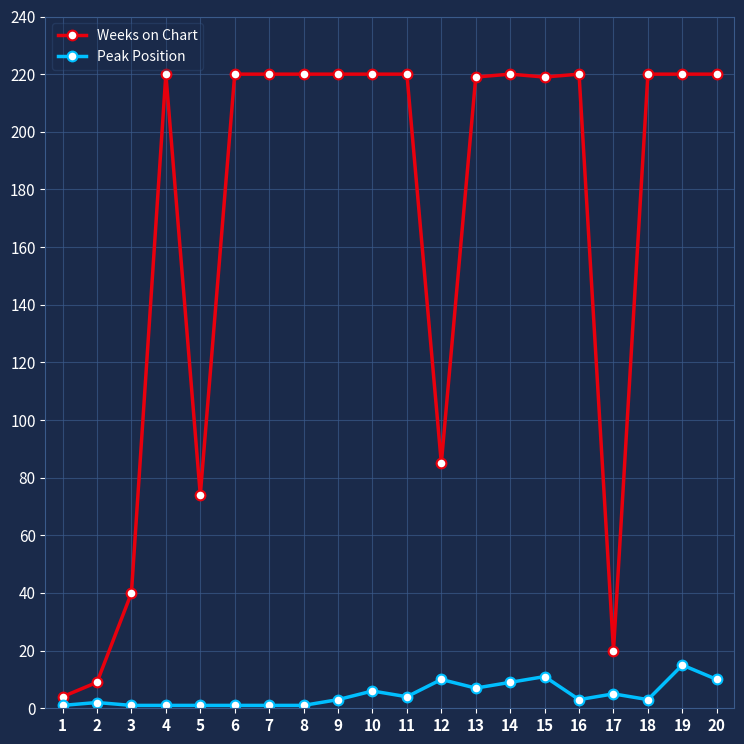

At 17, list the series in order from largest to smallest.

Weeks on Chart, Peak Position